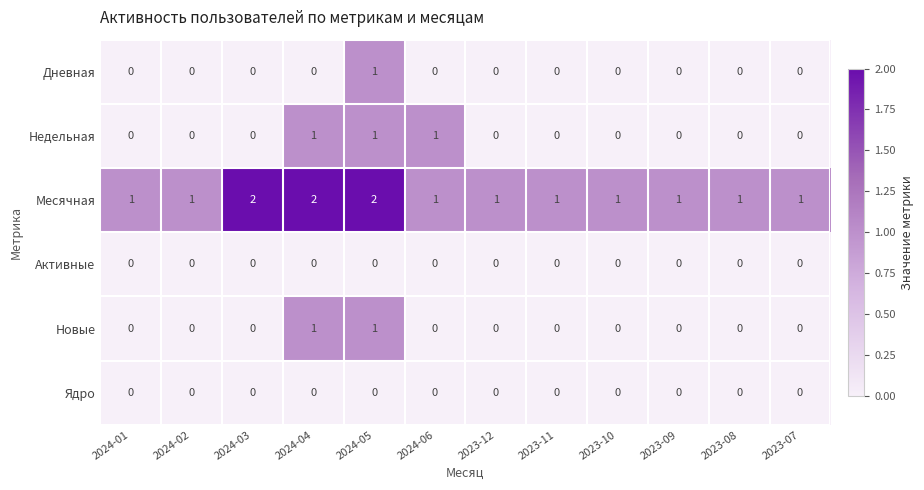

The Новые series shows 0 at 2023-10. True or false?

True